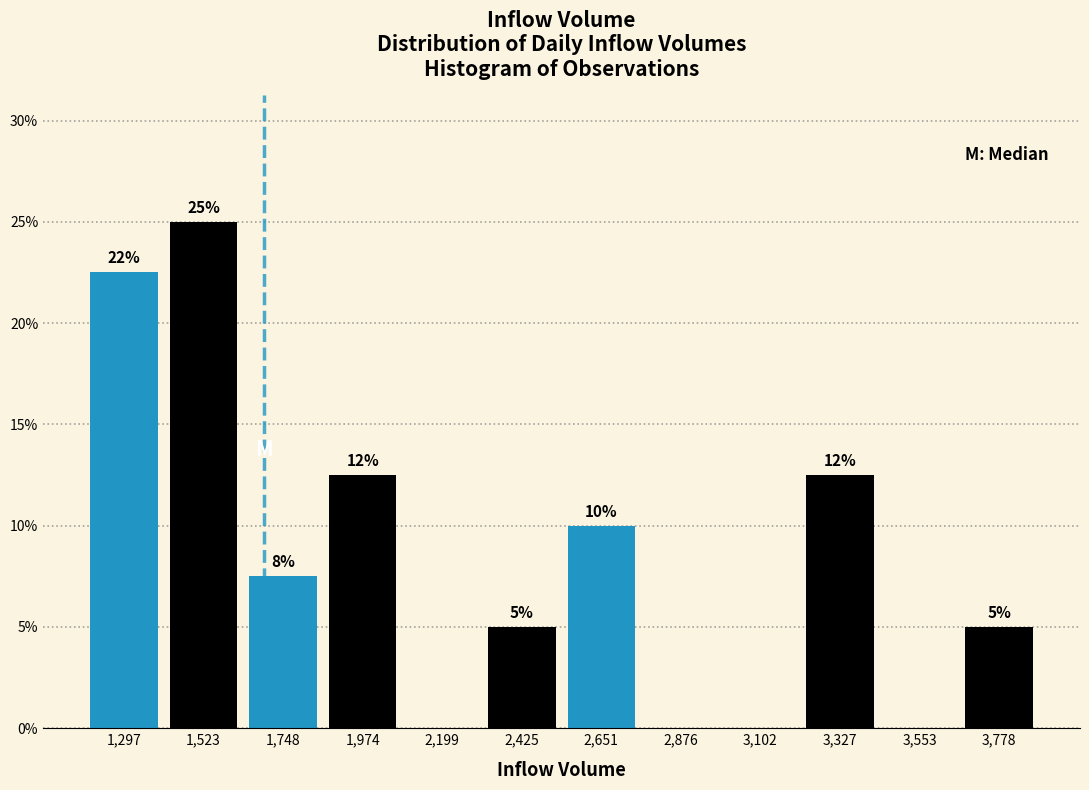

Over which range of the x-axis is the bar tallest?

1400 to 1650